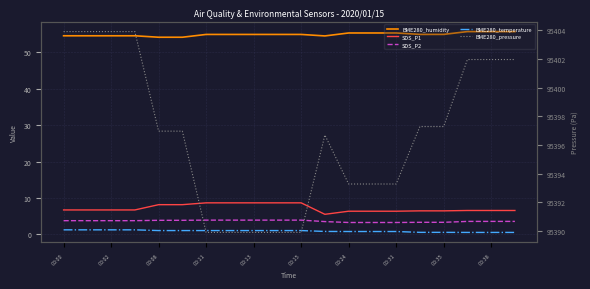

True or false: SDS_P1 and BME280_pressure cross at least once.

False